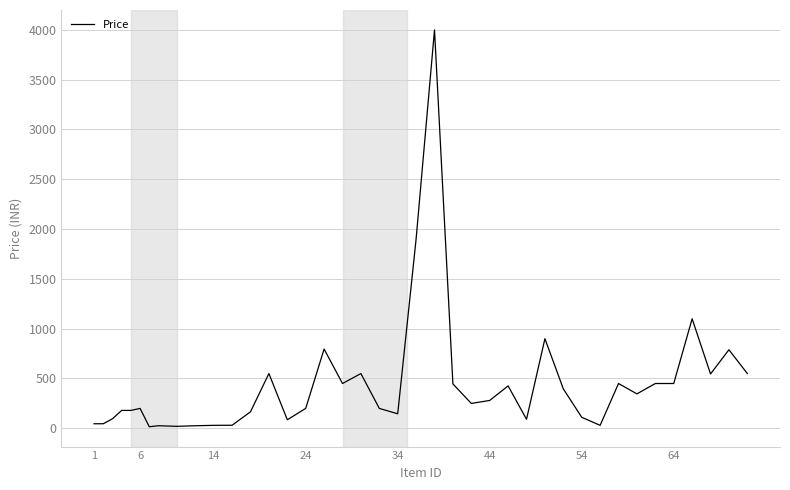

What is the difference between the maximum and minimum values?

3985